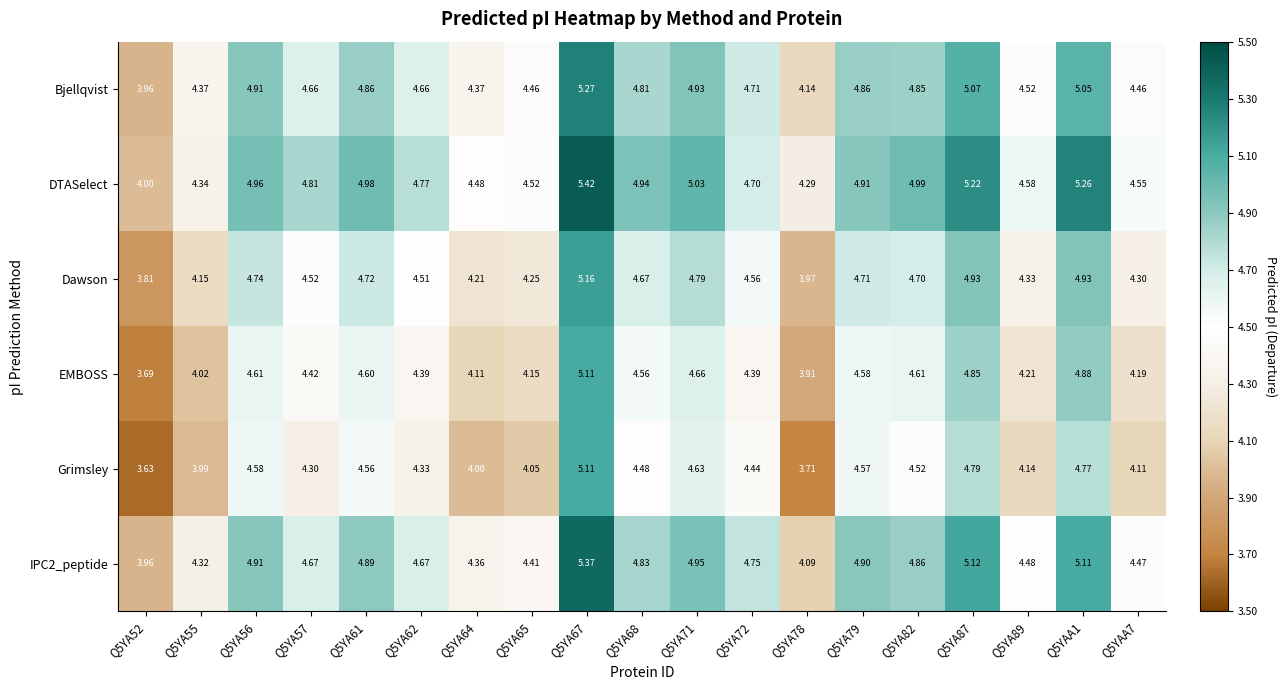

Which series changed the most between Q5YA89 and Q5YAA7?

Bjellqvist